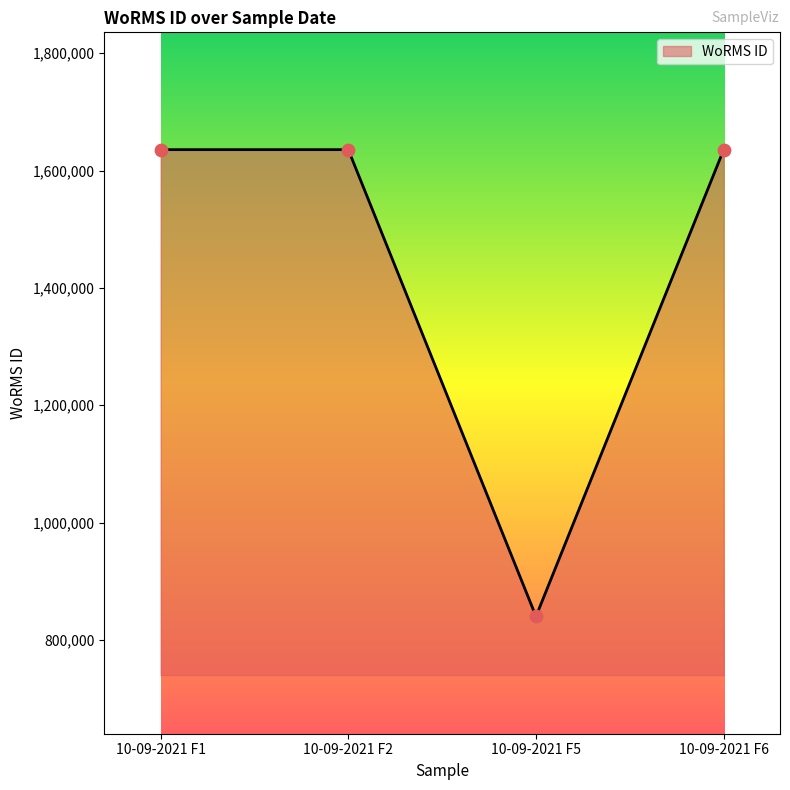

Which has a higher value, 10-09-2021 F2 or 10-09-2021 F5?

10-09-2021 F2